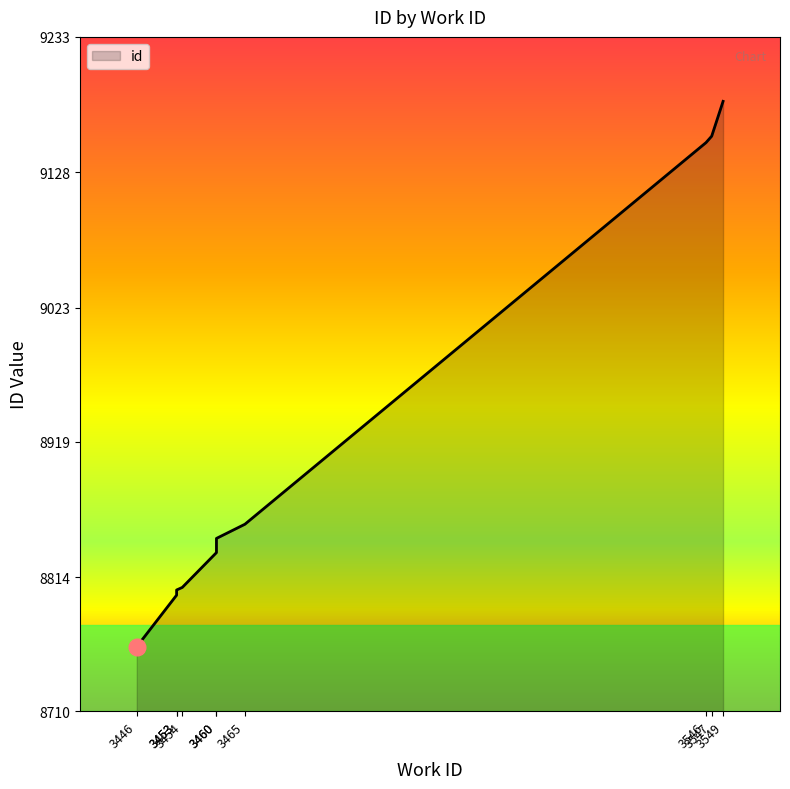

True or false: there are more than 1 points higher than both neighbors.

False